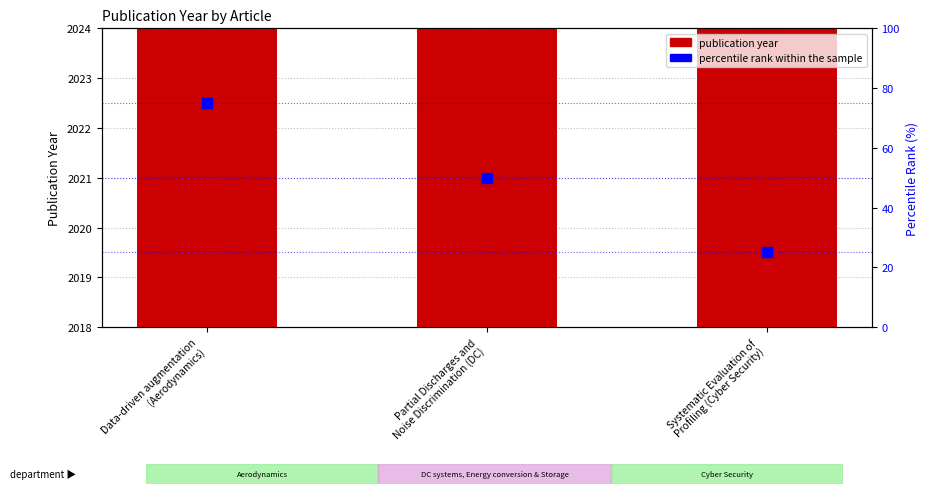

Which series has the largest total across all categories?

publication year